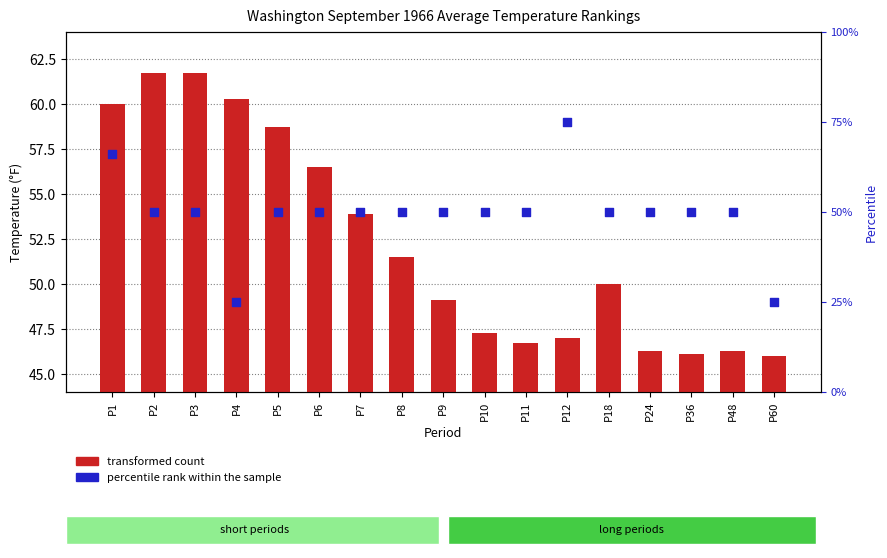

Which series contains the highest Y value?

percentile rank within the sample